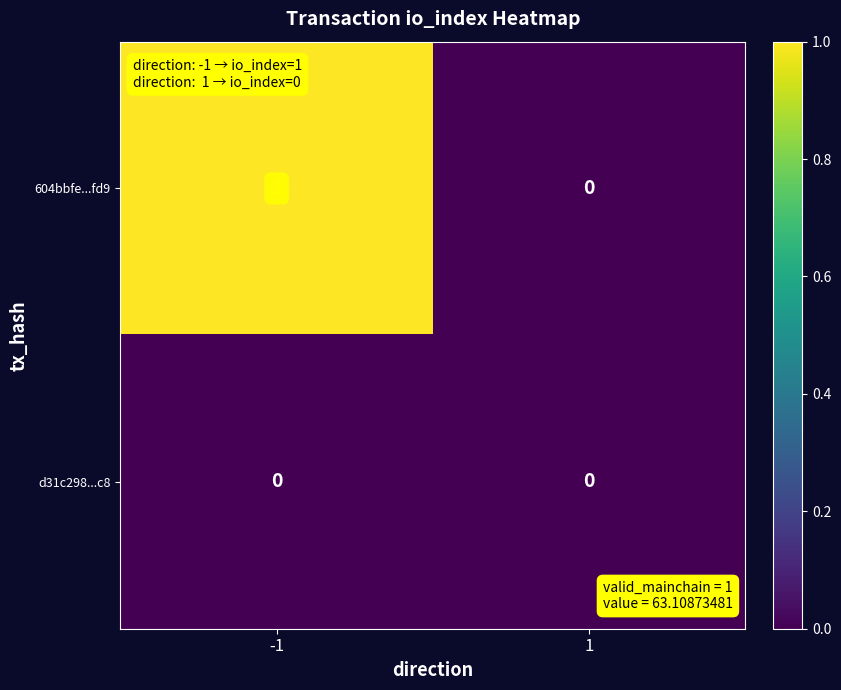

What is the maximum value shown in the chart?

1